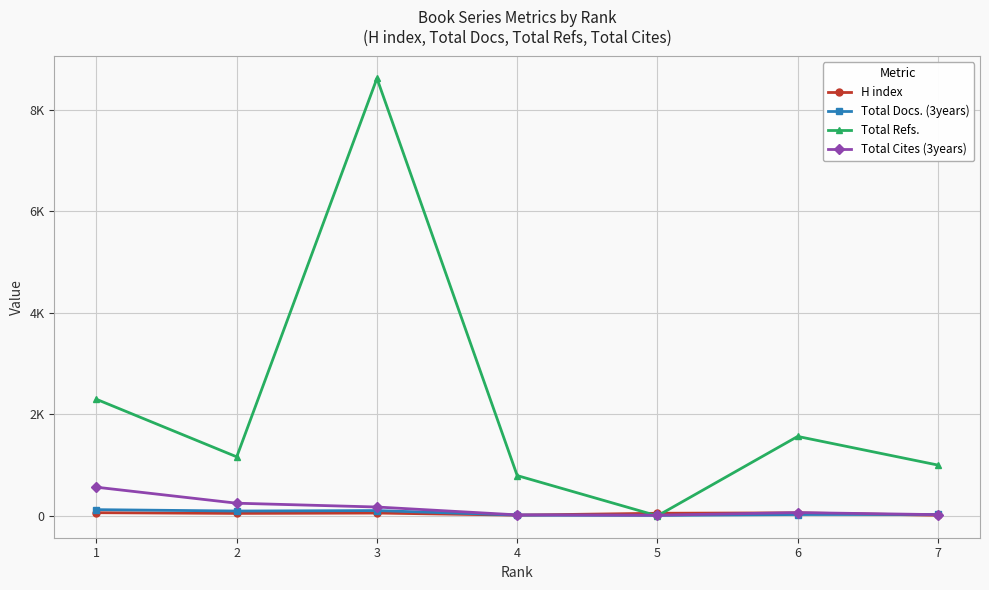

After their last crossing, which series has the higher values: H index or Total Docs. (3years)?

Total Docs. (3years)